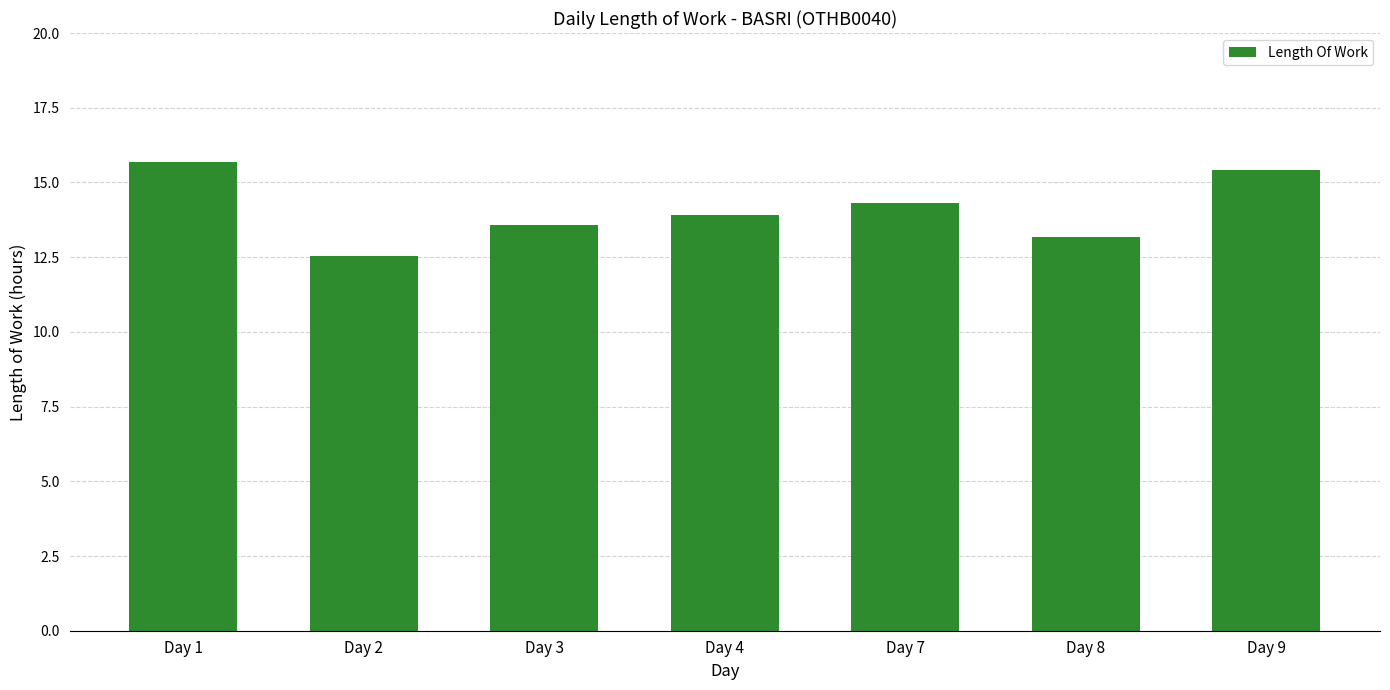

Where does the data first go above 13?

Day 1